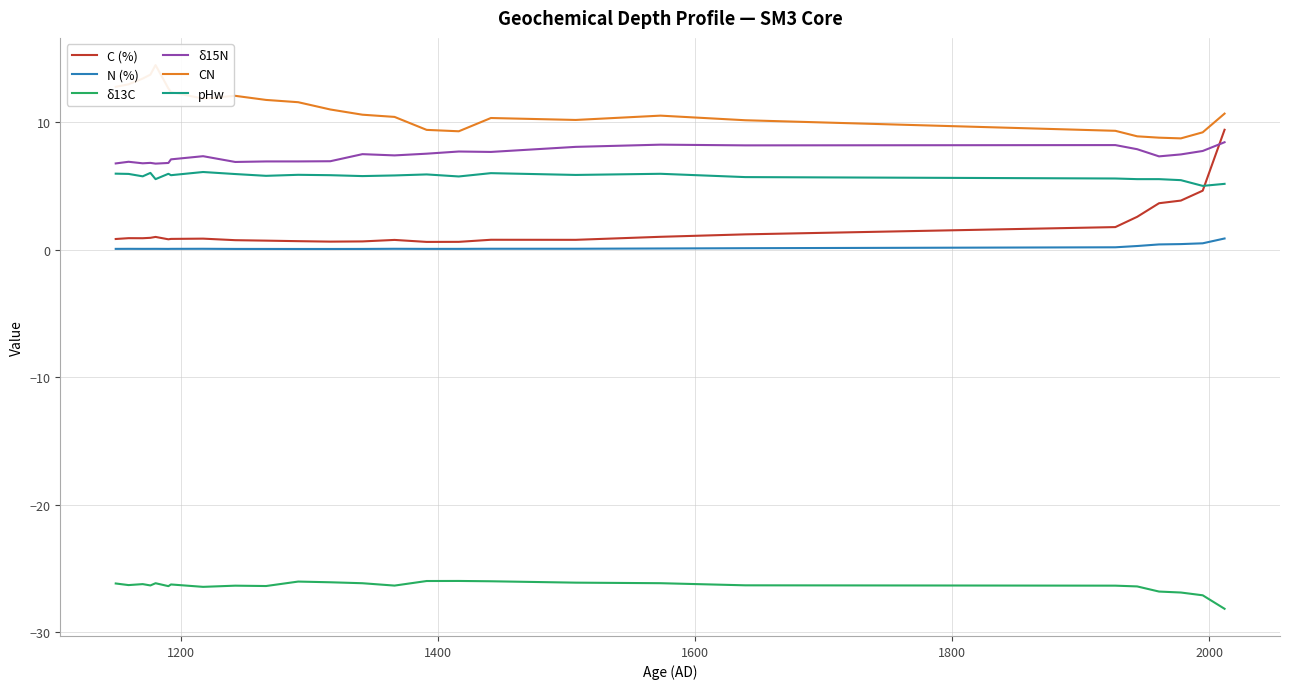

True or false: δ13C and N (%) cross at least once.

False